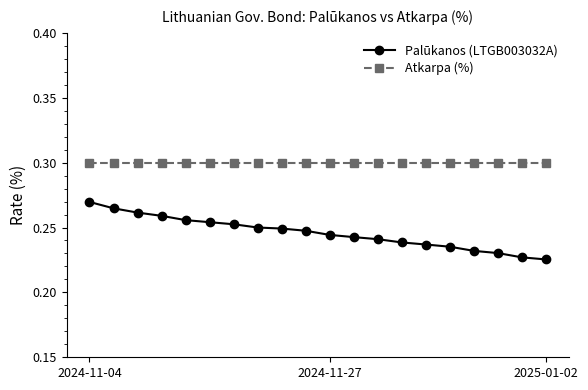

Which series has the largest total across all categories?

Atkarpa (%)